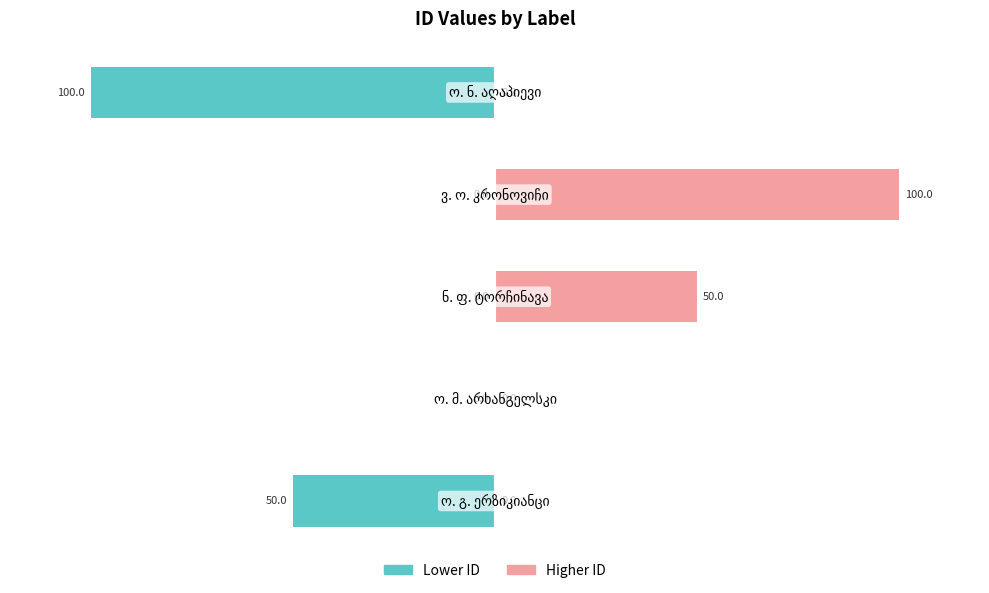

What is the difference between the maximum and second lowest values in the Left (lower id) series?

50